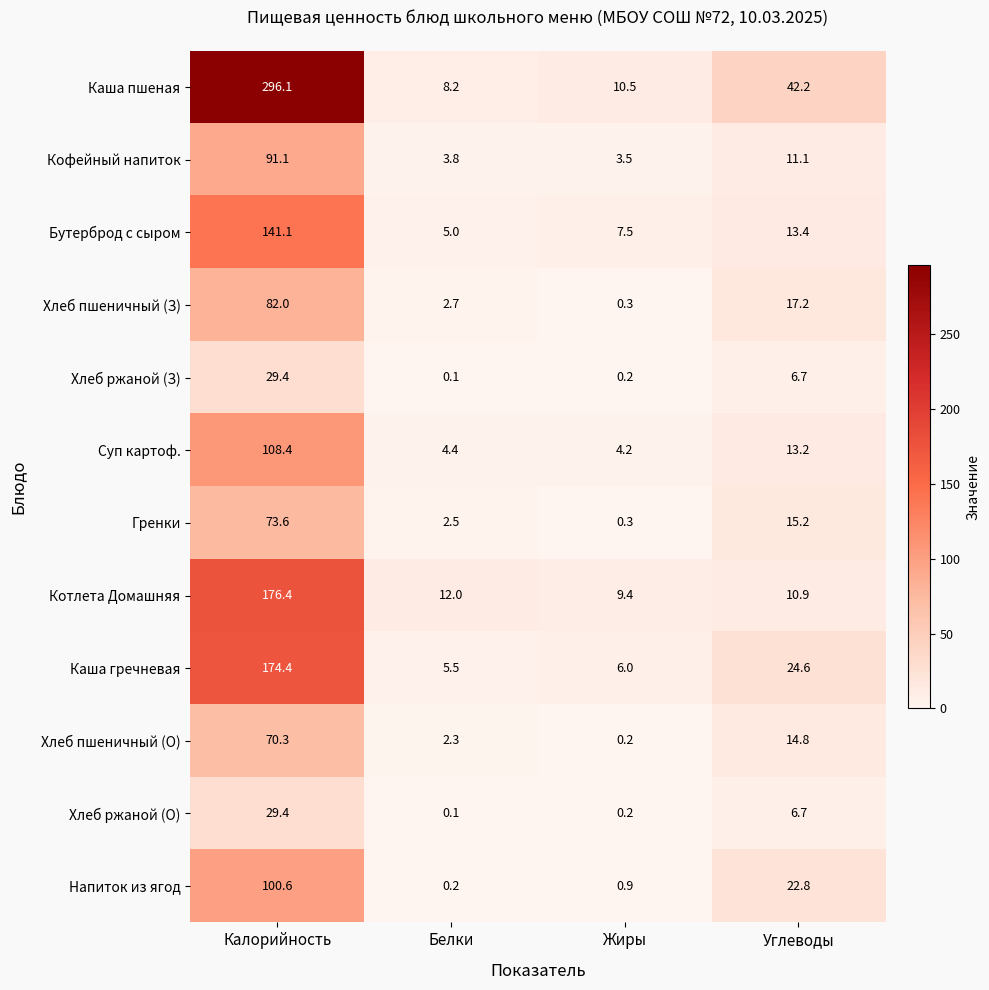

Is the value of Напиток из ягод at Белки greater than the value of Суп картоф. at Белки?

No